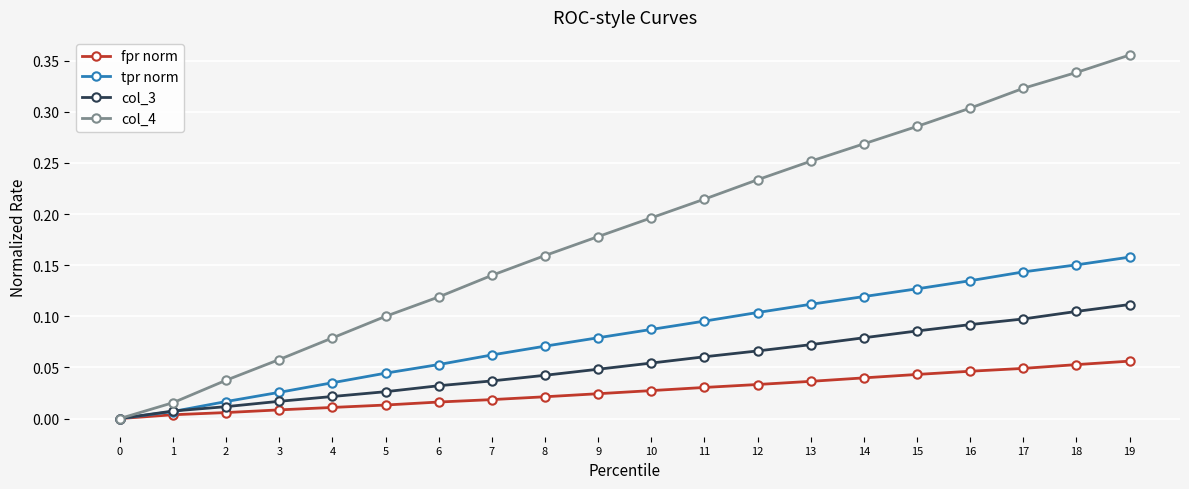

Does the chart display data point markers on the line(s)?

Yes